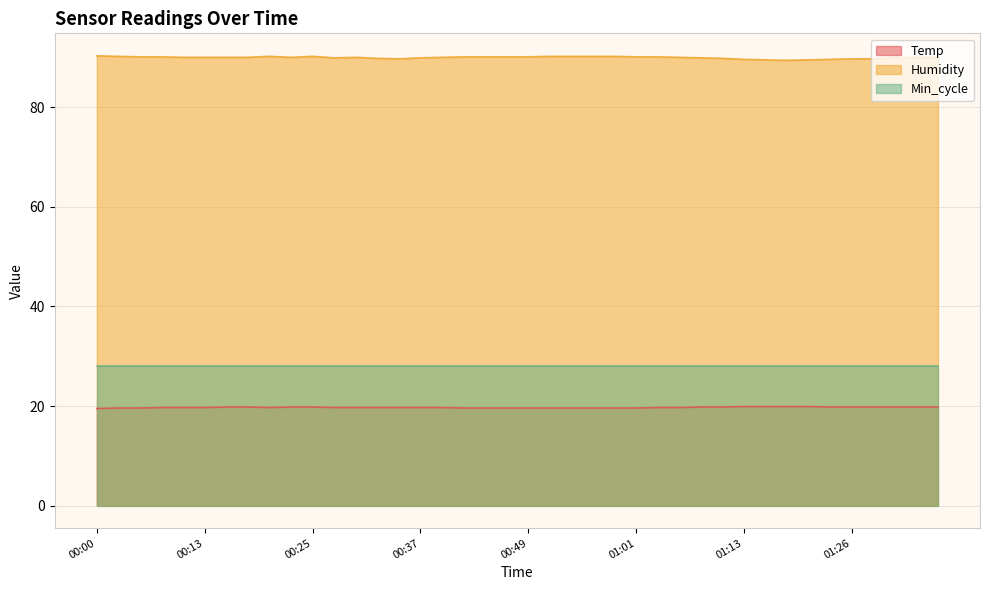

The Humidity series shows 90.0 at 01:36. True or false?

True